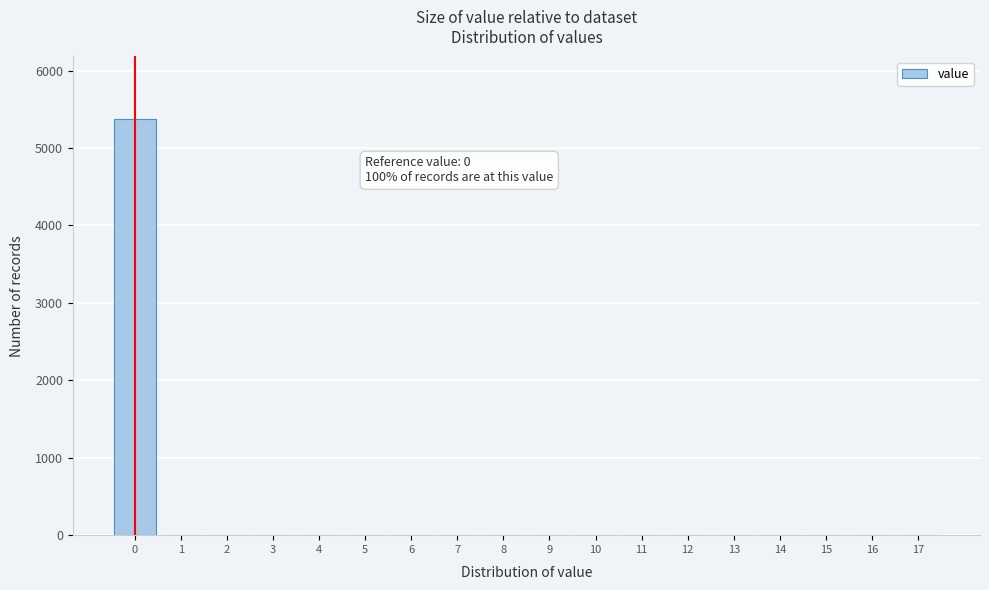

Over which range of the x-axis is the bar tallest?

-0.5 to 0.5